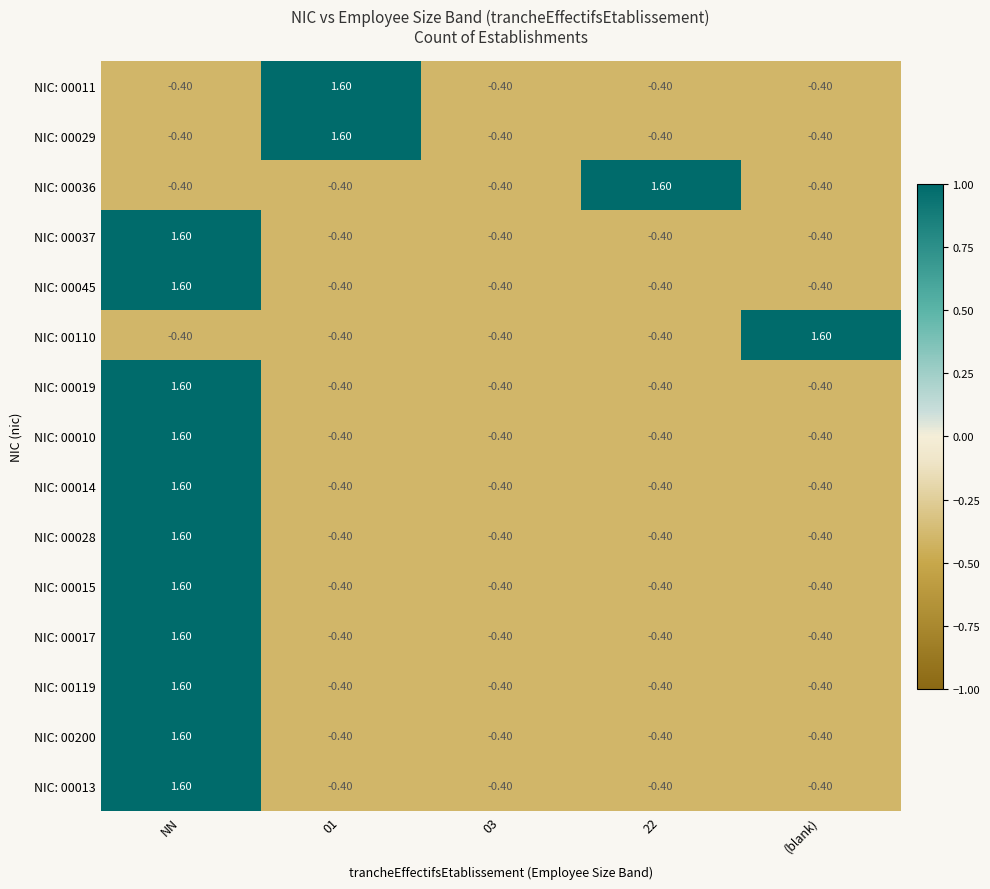

At which category is the sum across all series the highest?

NN